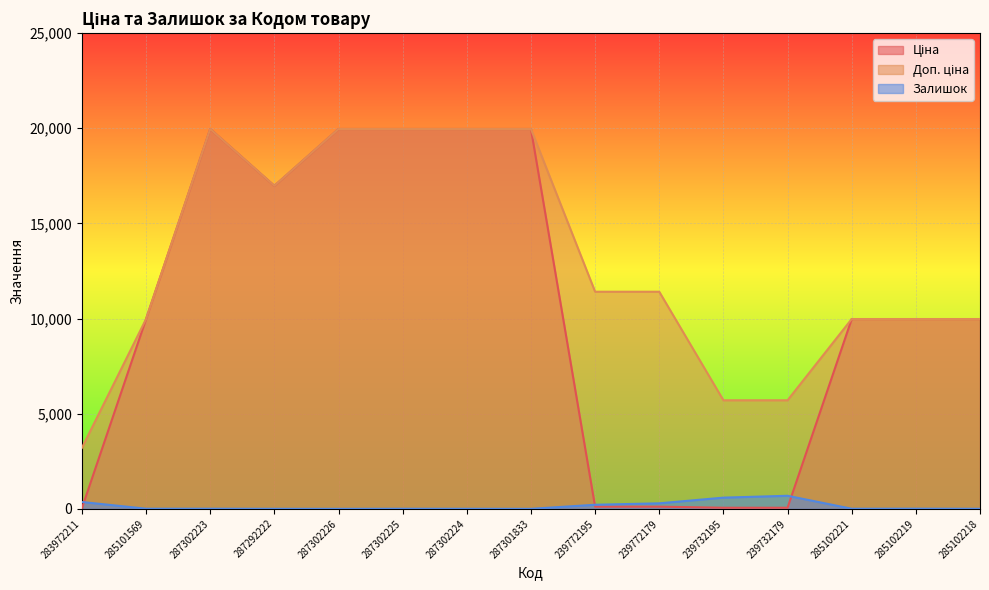

What is the difference between the Ціна values at 239732179 and 287301833?

19907.1